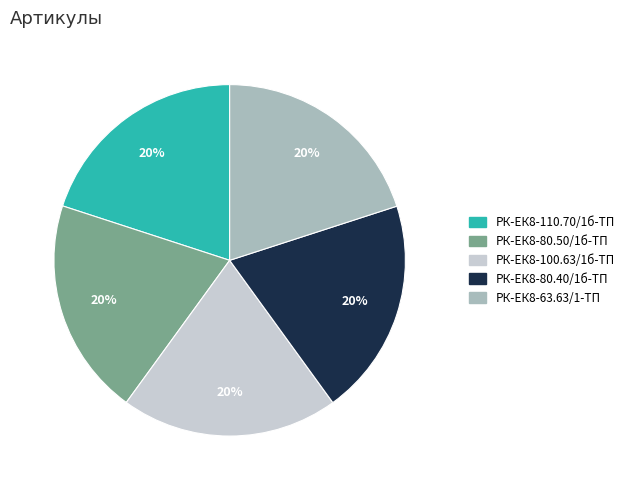

To the nearest percent, what is the combined percentage of РК-ЕК8-110.70/1б-ТП and РК-ЕК8-80.40/1б-ТП?

40%